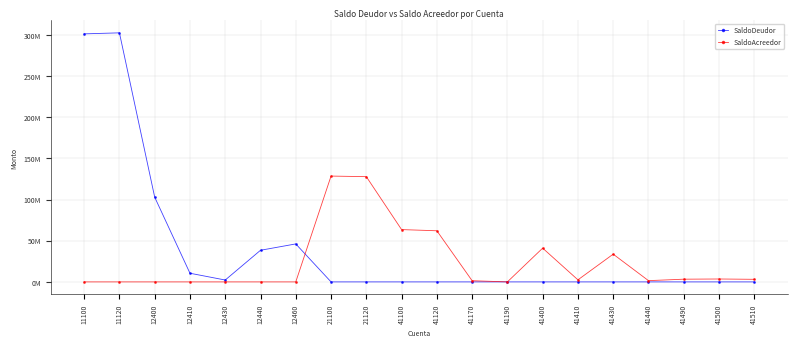

Does the chart have visible grid lines?

Yes